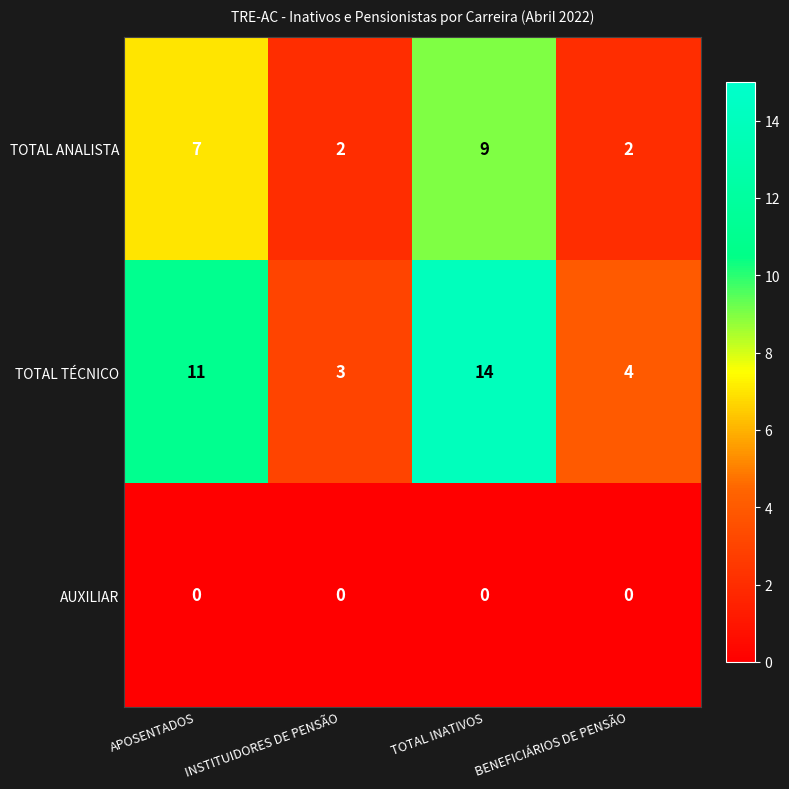

Rank the series at TOTAL INATIVOS from highest to lowest value.

TOTAL TÉCNICO, TOTAL ANALISTA, AUXILIAR